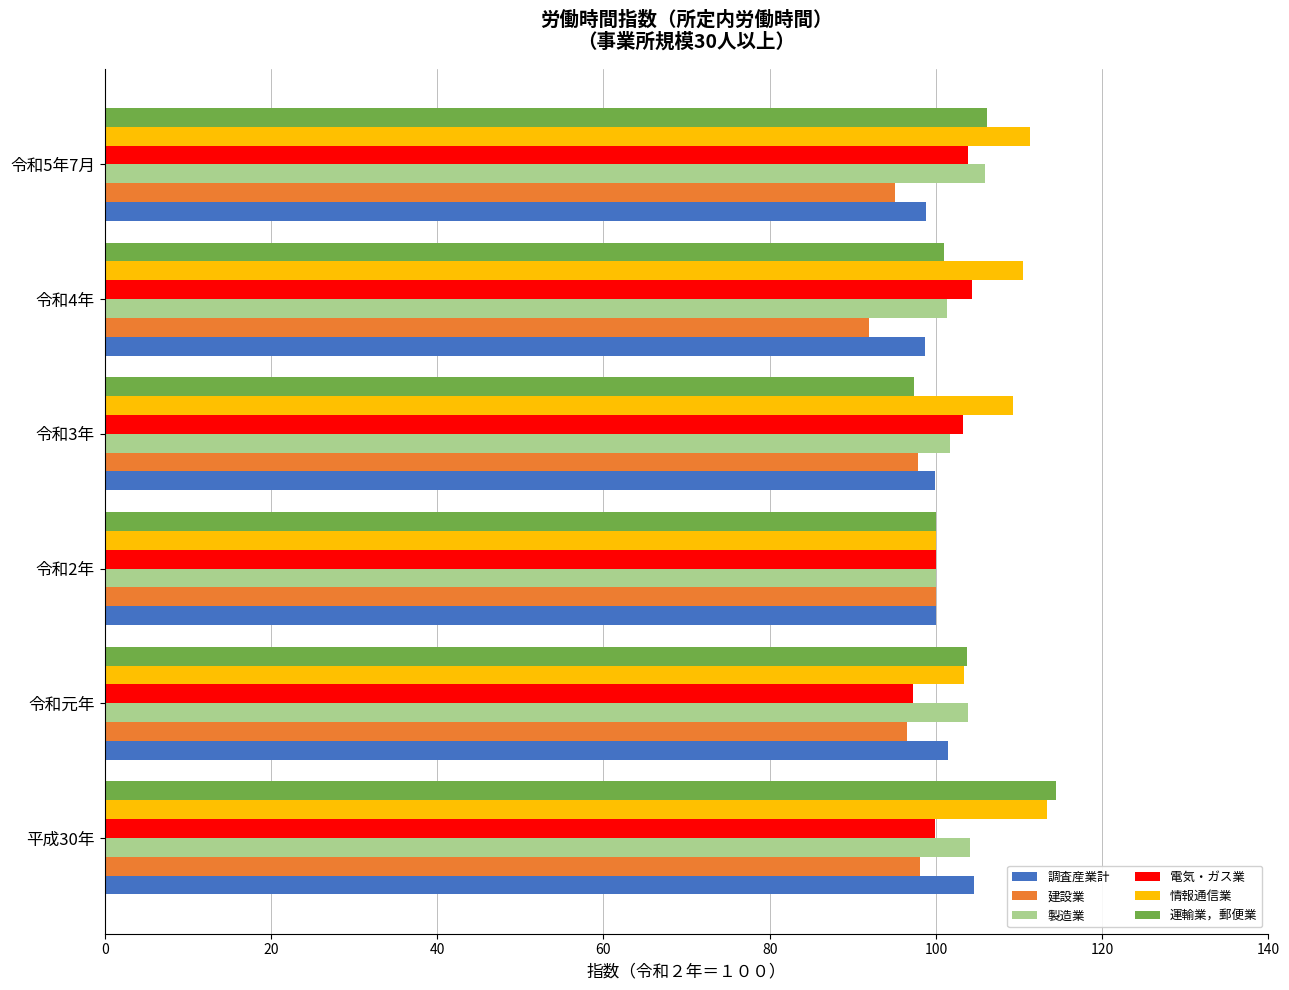

What are all the series names shown in the legend?

調査産業計, 建設業, 製造業, 電気・ガス業, 情報通信業, 運輸業，郵便業